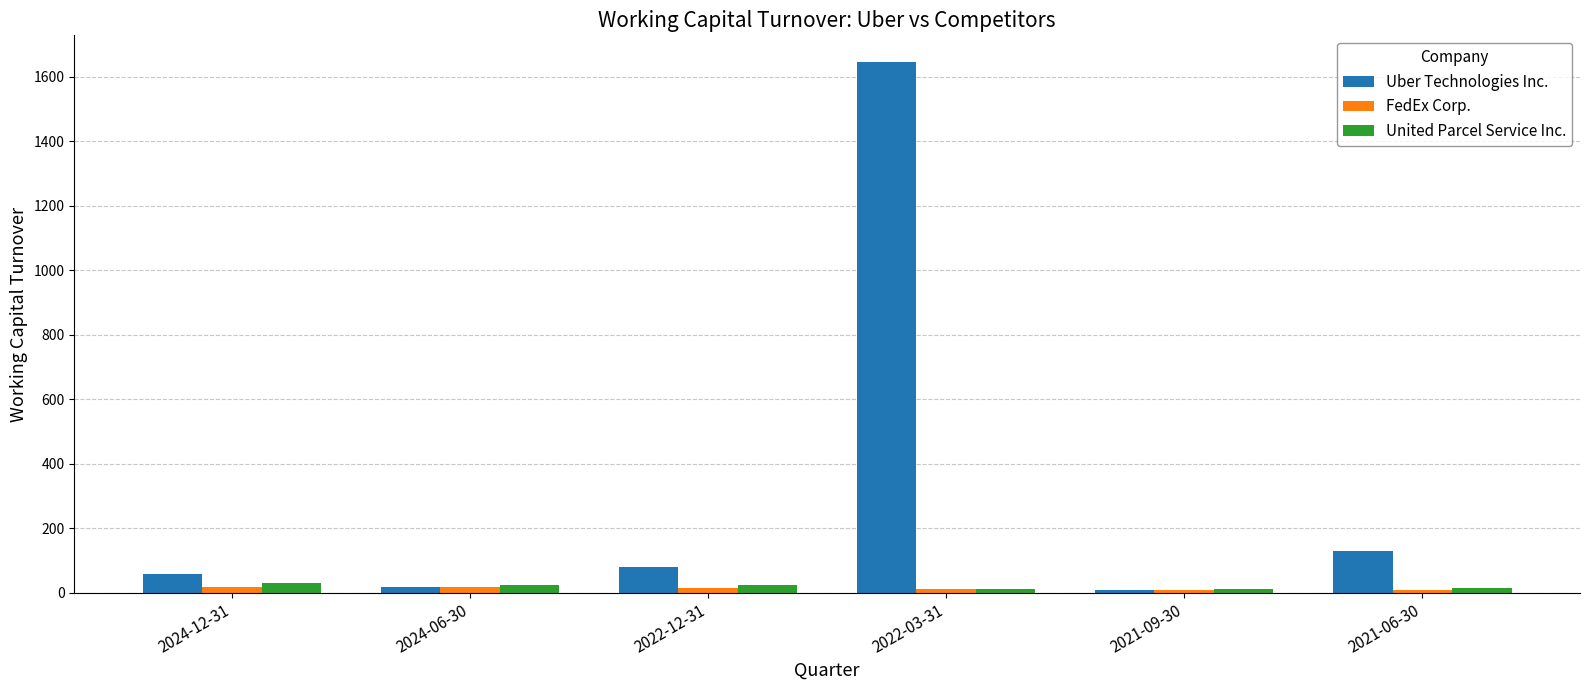

What is the label of the 5th bar from the right?

2024-06-30